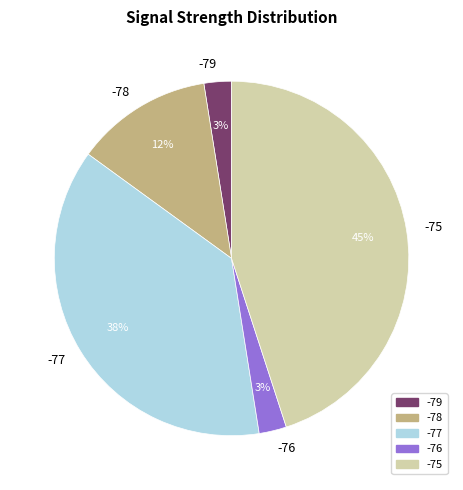

Which has a higher value, -76 or -75?

-75